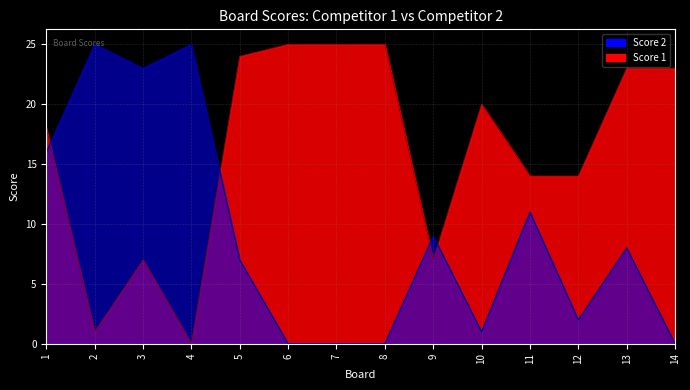

What is the maximum value shown in the chart?

25